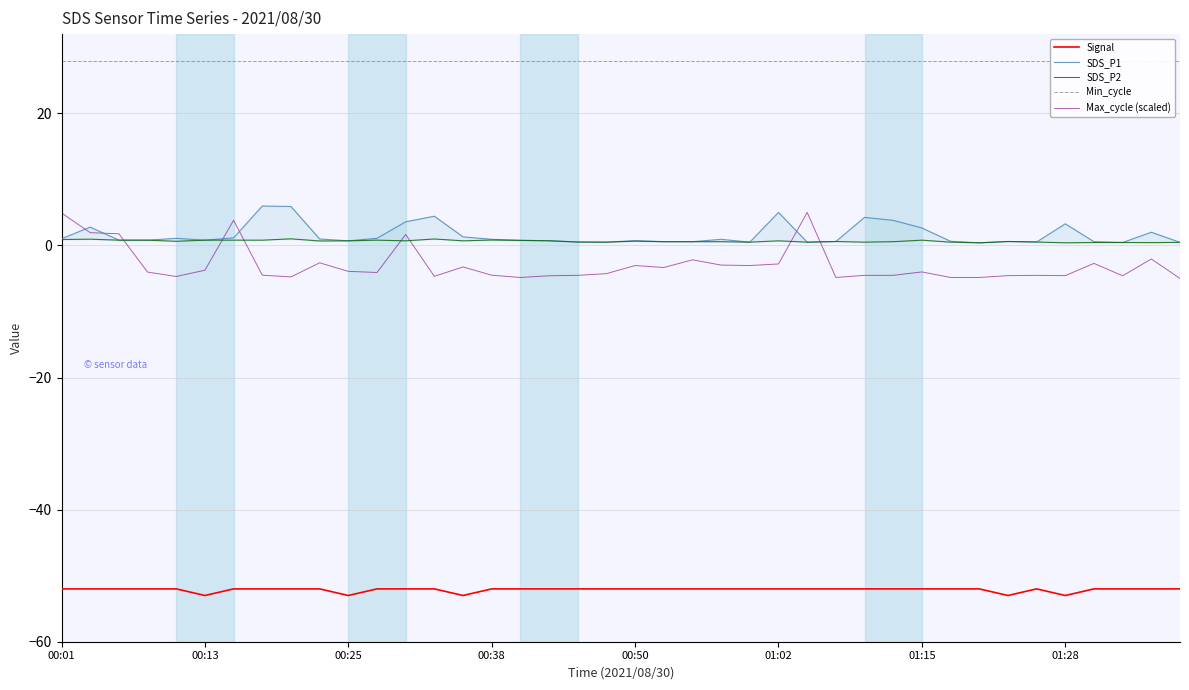

True or false: Max_cycle (scaled) and Min_cycle intersect in this chart.

False